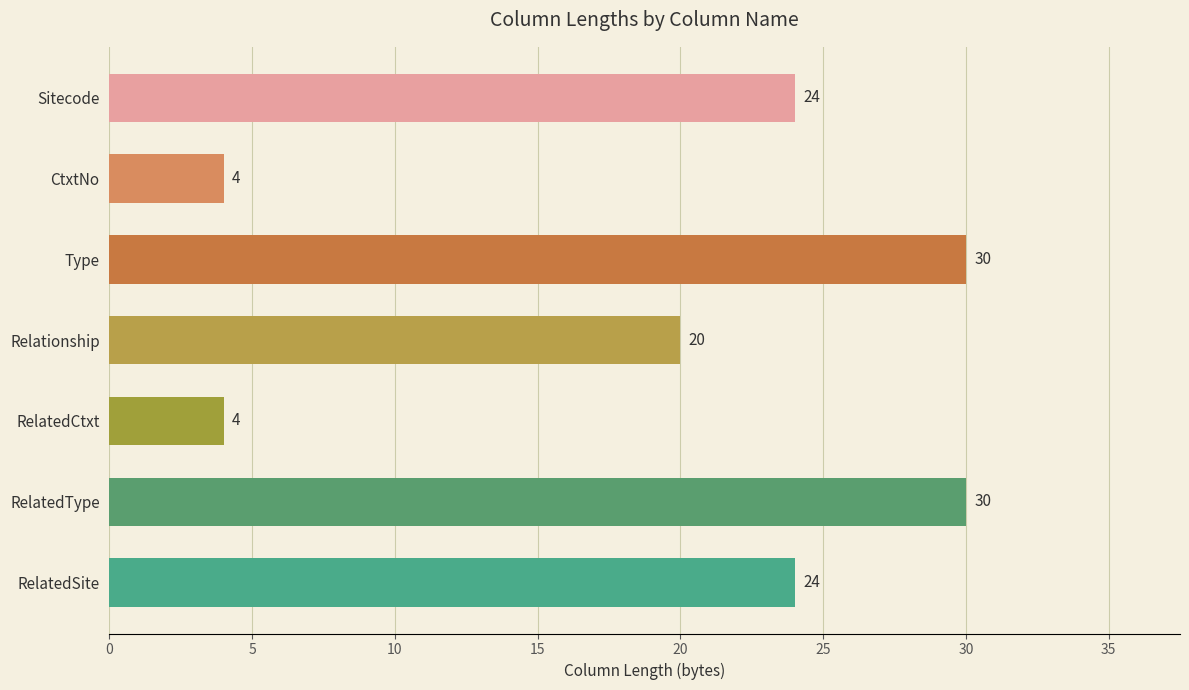

What is the difference between the second highest and minimum values?

26